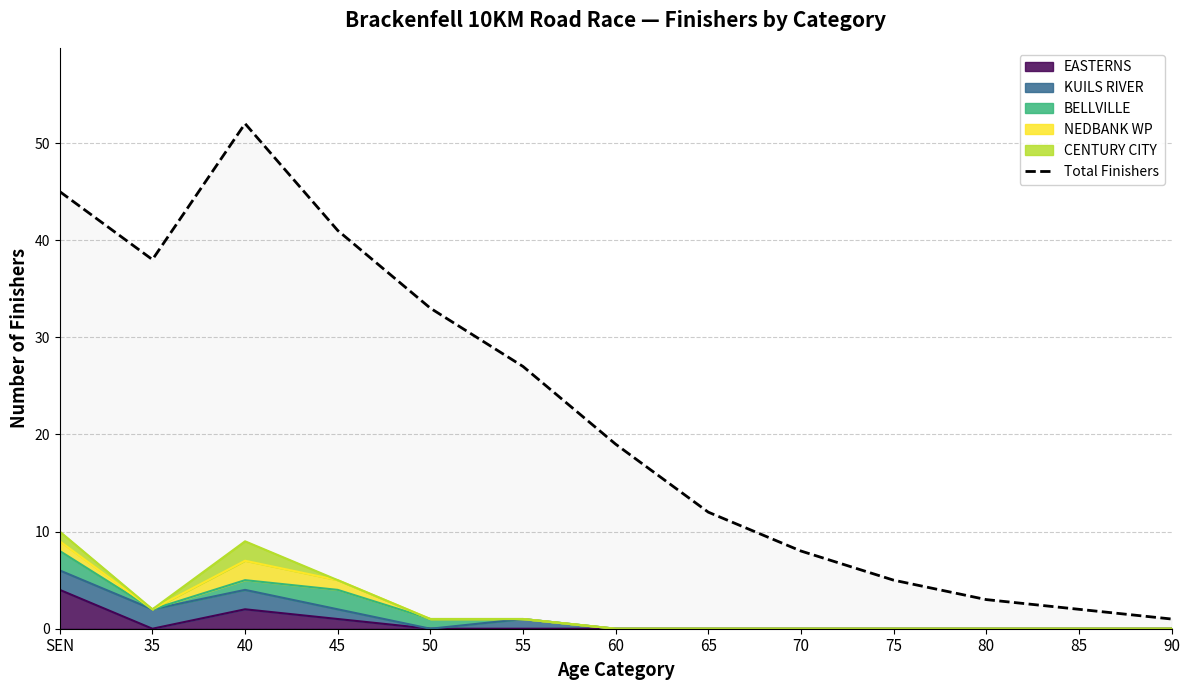

What is the greatest value displayed?

52